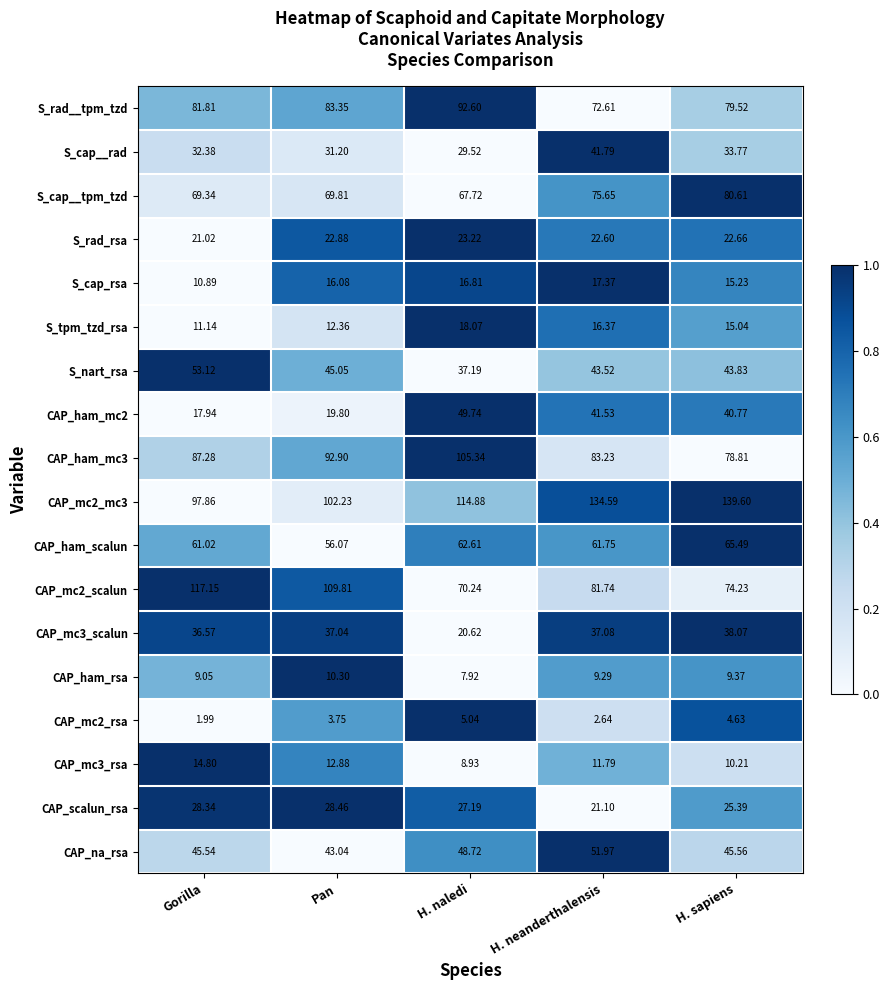

Which series has the largest range (max minus min)?

CAP_mc2_scalun